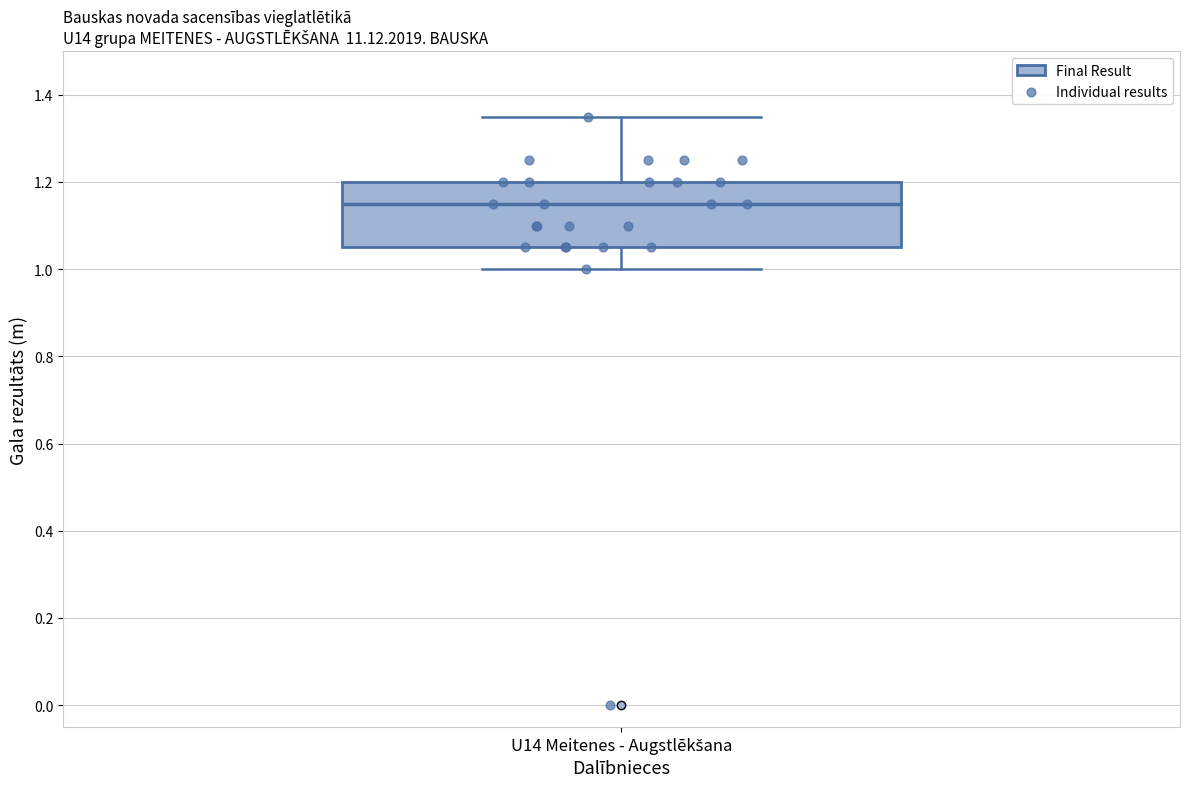

Transcribe this box plot: give where the median line is, the range the box spans, and where the two whiskers end, as read against the y-axis. The values are not printed on the chart, so give them approximately, as read against the axis.

median 1.16, box 1.06 to 1.20, whiskers 1.00 to 1.36